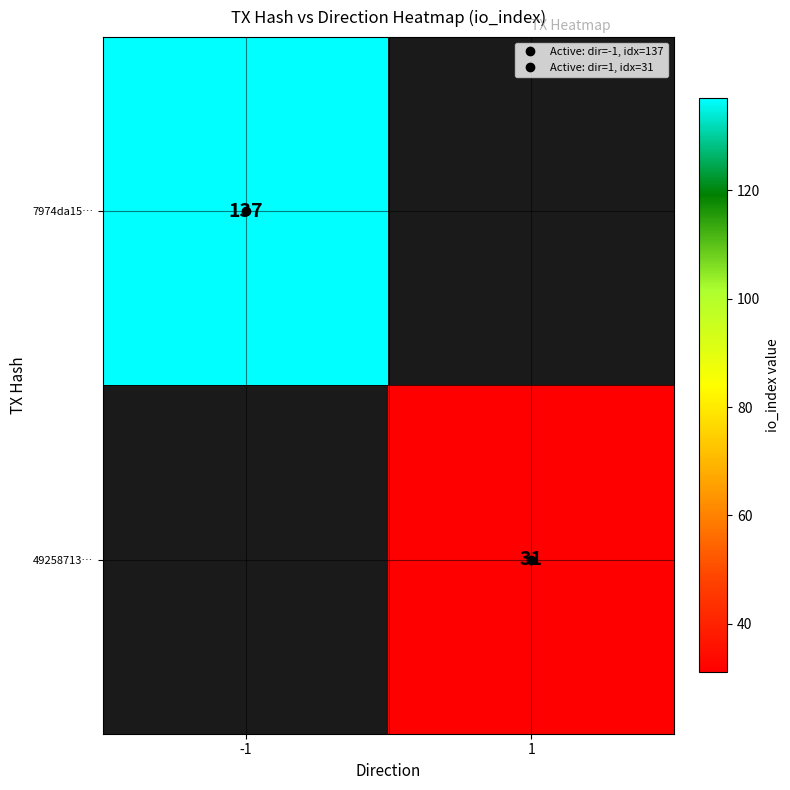

How many values in 49258713… are above zero?

1